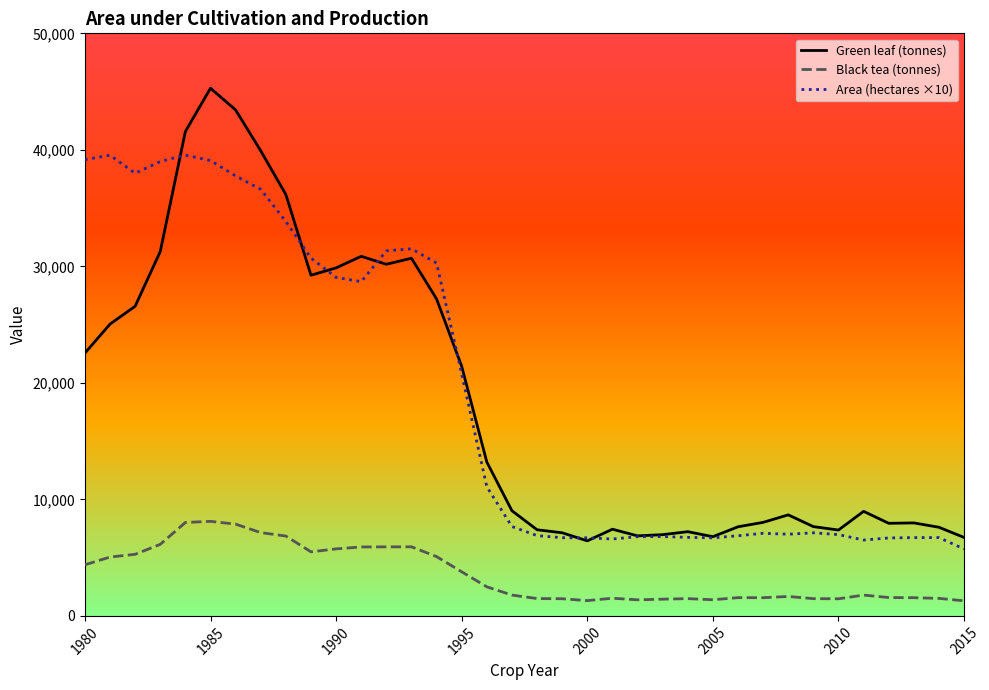

Rank the series by their maximum value, from highest to lowest.

Green leaf (tonnes), Area (hectares ×10), Black tea (tonnes)